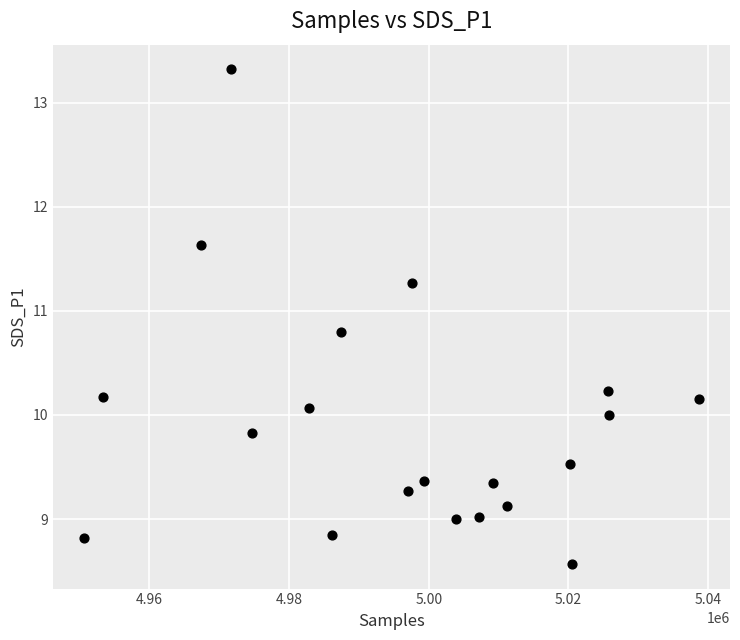

What is the range of X values (max minus min)?

88134.0